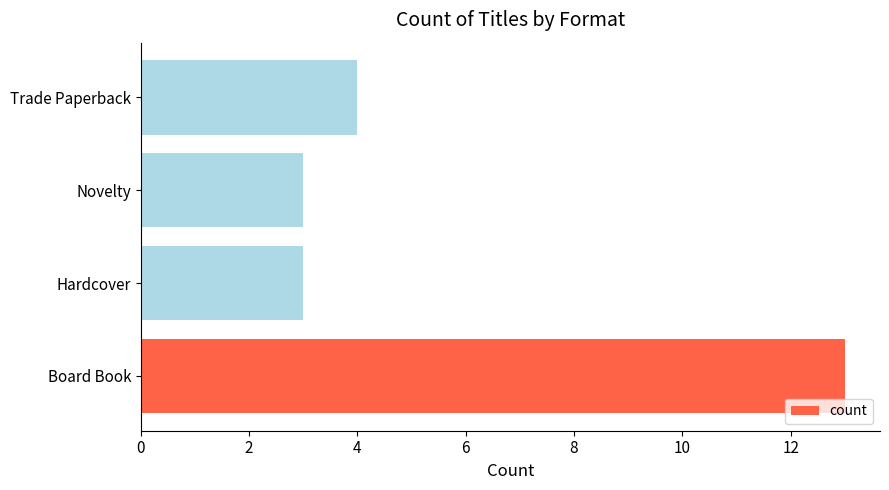

Which category has the highest value across all series?

Board Book